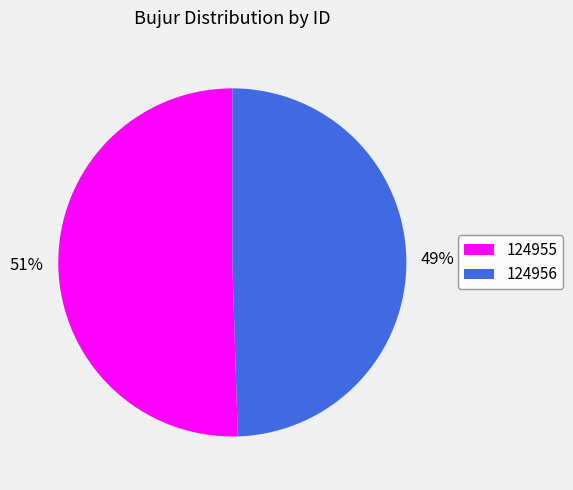

Does 124956 represent more than half of the total?

No